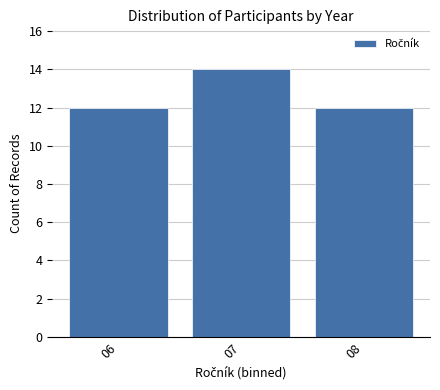

Reading left to right, what are all the values shown in this chart?

12	14	12